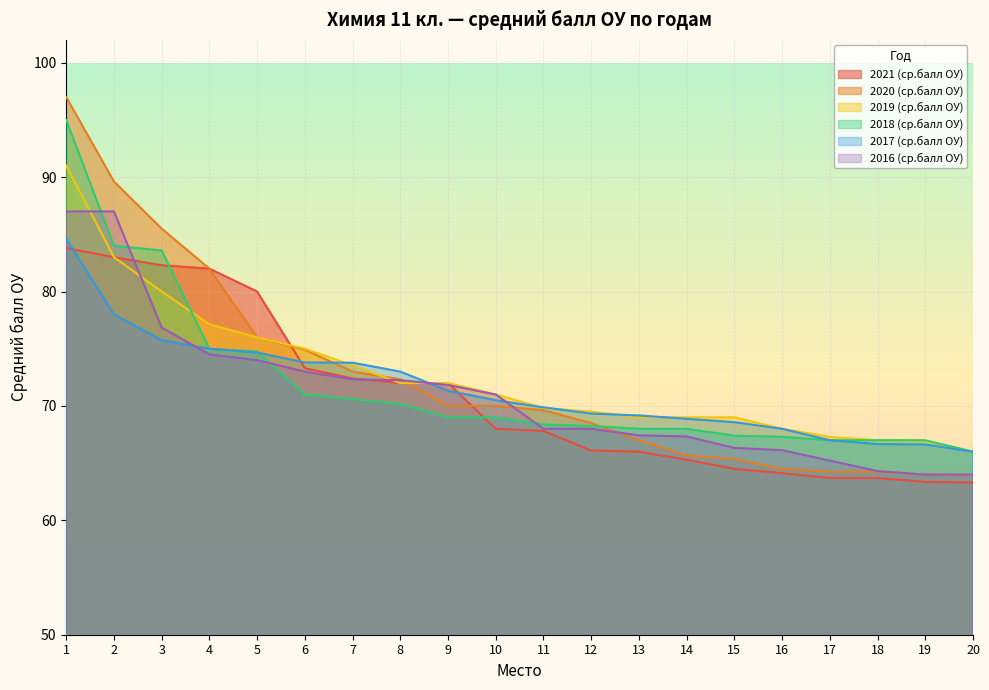

True or false: 2021 (ср.балл ОУ) has more than 1 interior local peaks.

False